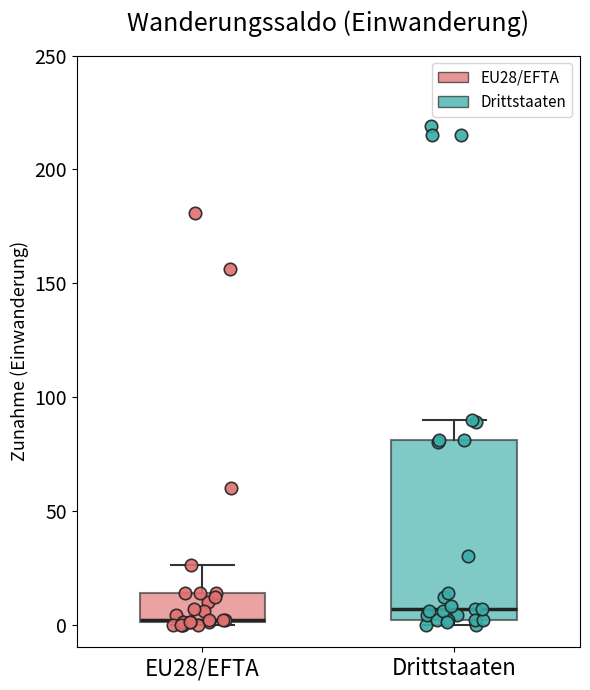

Reading left to right, read every box against the y-axis: the position of its median line, the range the box covers, and the ends of its whiskers. The values are not printed on the chart, so give them approximately, as read against the axis.

EU28/EFTA: median 0 (drawn on the box's lower edge), box 0 to 15, whiskers 0 to 25
Drittstaaten: median 5, box 0 to 80, whiskers 0 (just below the box's lower edge) to 90